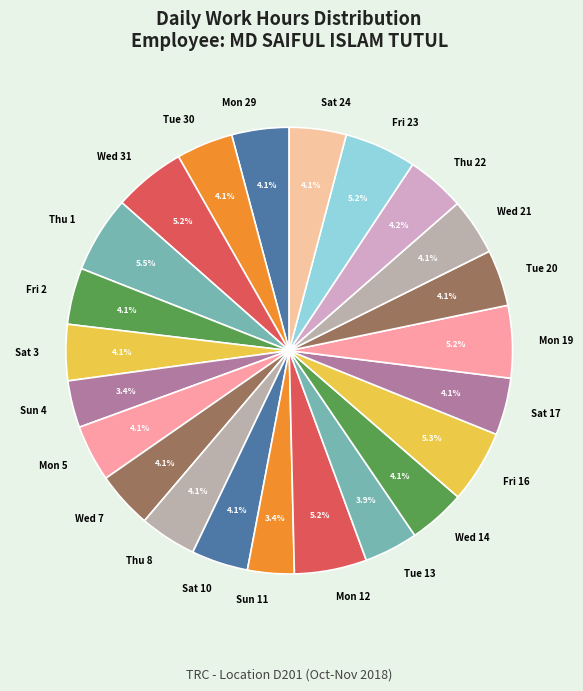

Approximately how many times larger is the value at Thu 8 compared to Mon 5?

1.0